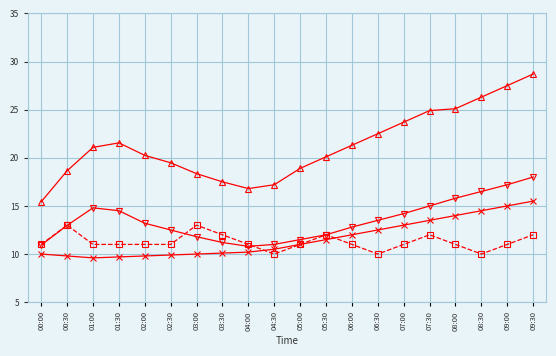

What is the label of the 13th point from the right?

03:30